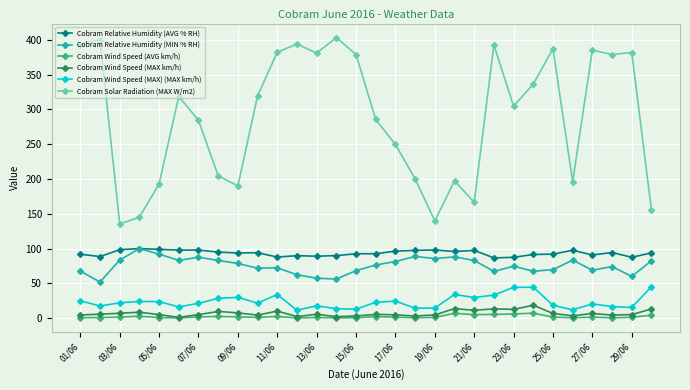

True or false: Cobram Wind Speed (AVG km/h) and Cobram Relative Humidity (MIN % RH) cross at least once.

False